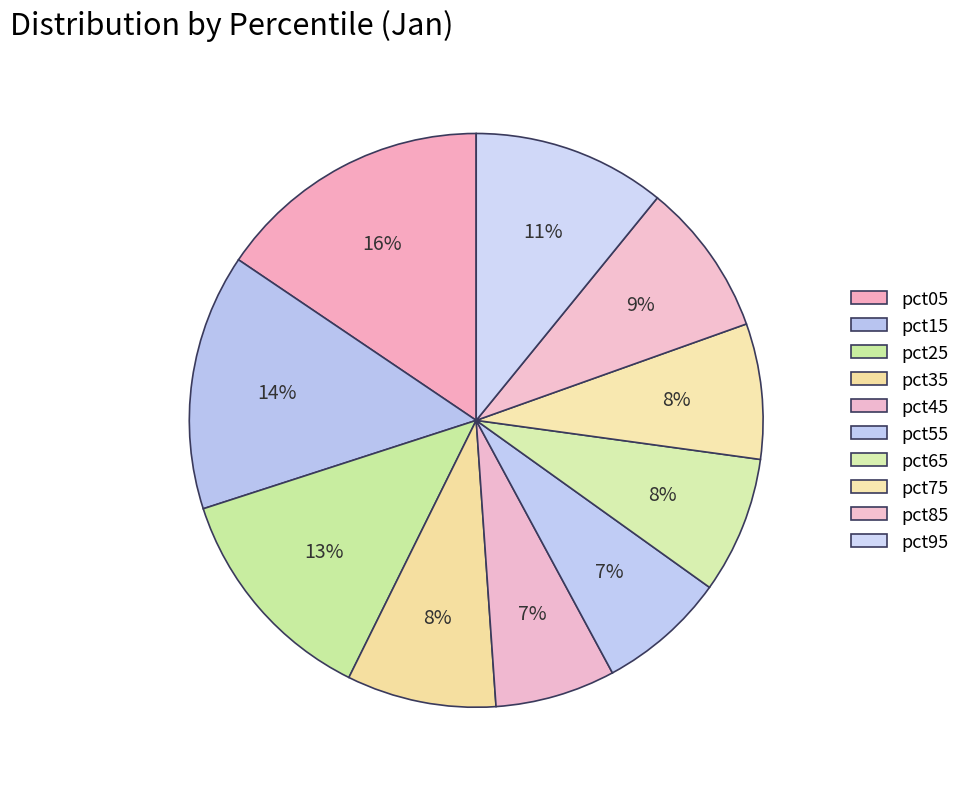

Which category has the biggest portion of the pie?

pct05